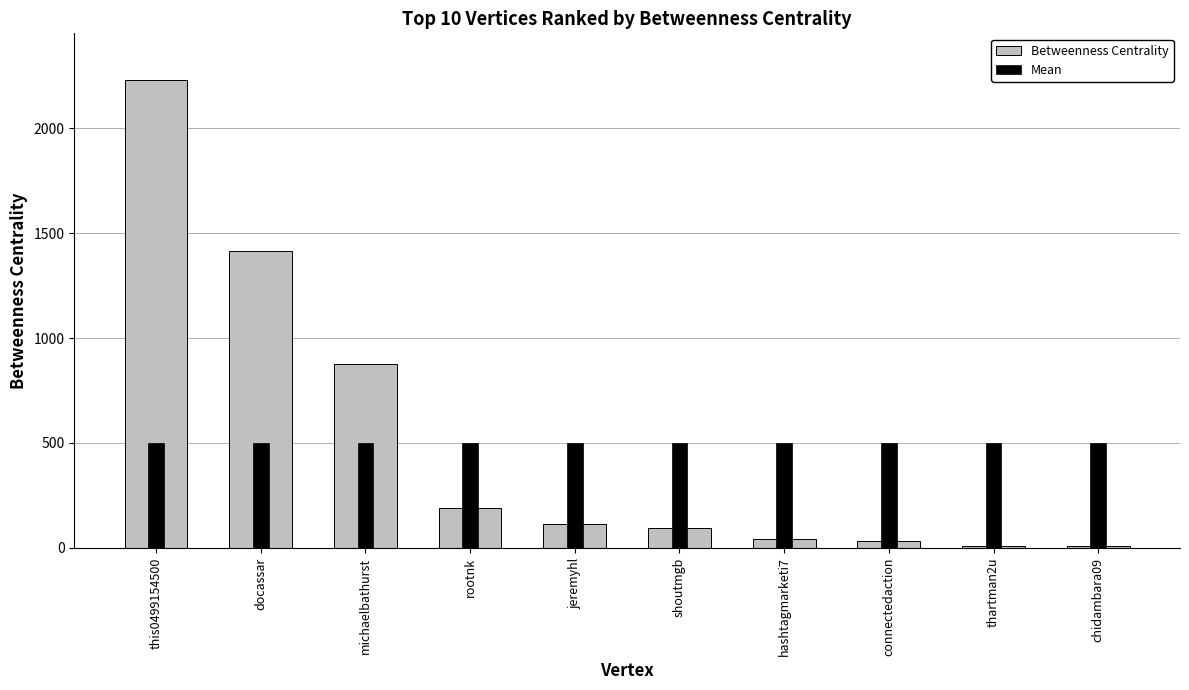

At connectedaction, list the series in order from largest to smallest.

Mean, Betweenness Centrality